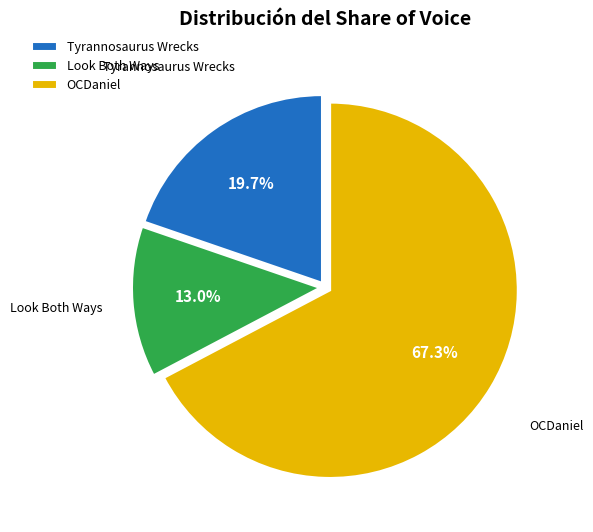

Between OCDaniel and Look Both Ways, which is larger?

OCDaniel